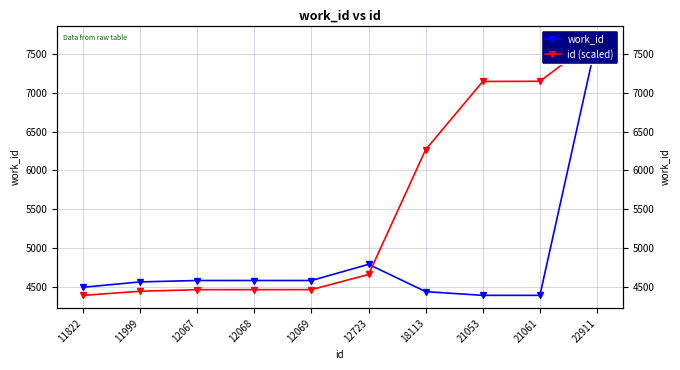

Between 12067 and 12068, which series saw the biggest shift?

id (scaled)